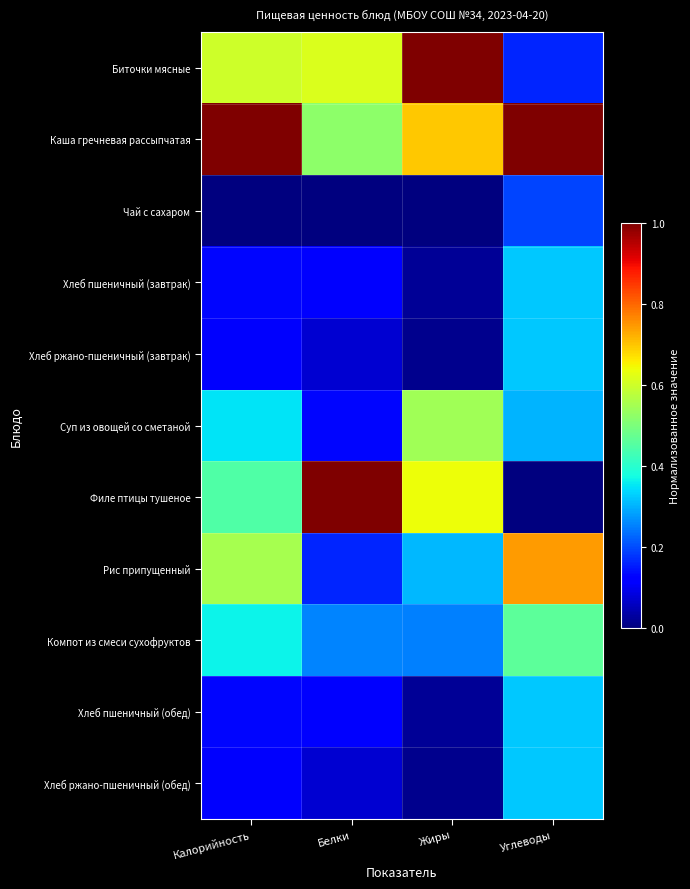

What is the spread (max minus min) of values at Углеводы?

1.0